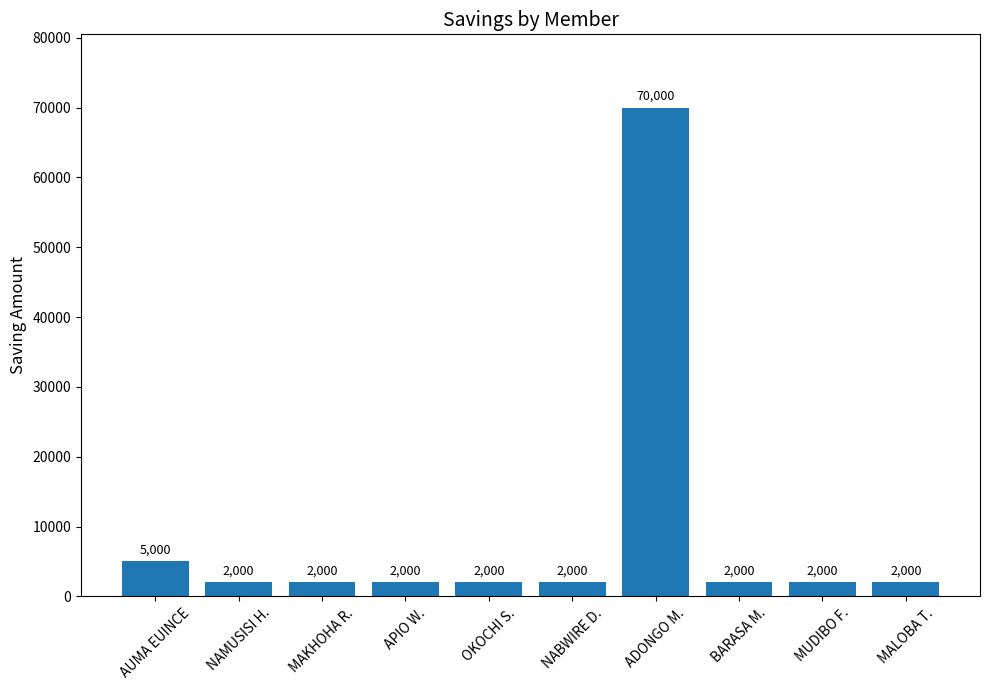

Reading left to right, what are all the values shown in this chart?

5000	2000	2000	2000	2000	2000	70000	2000	2000	2000